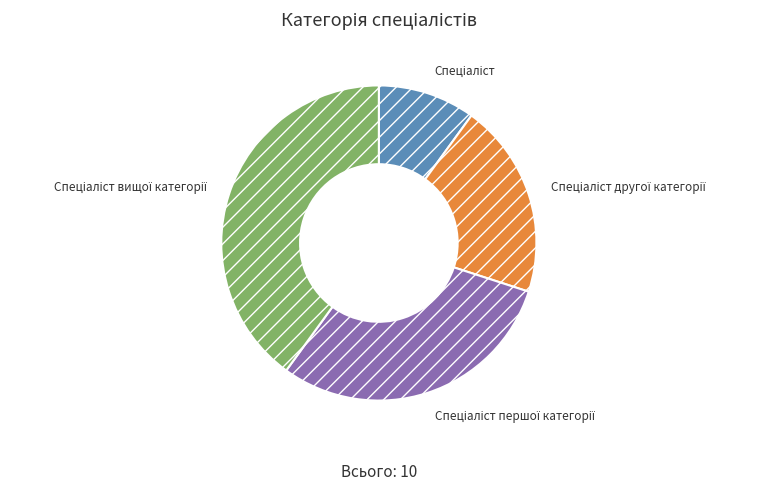

Count the number of slices in the pie.

4